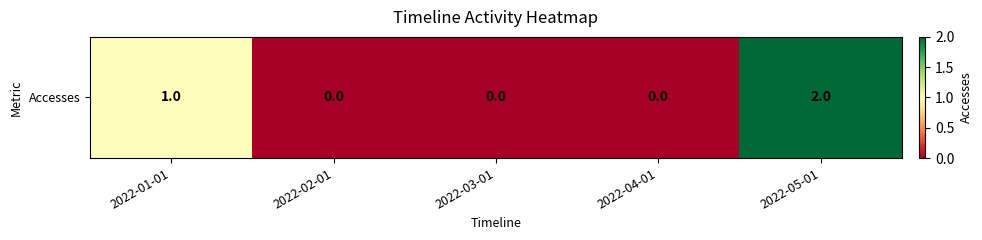

List the labels in order of value, largest first.

2022-05-01, 2022-01-01, 2022-02-01, 2022-03-01, 2022-04-01